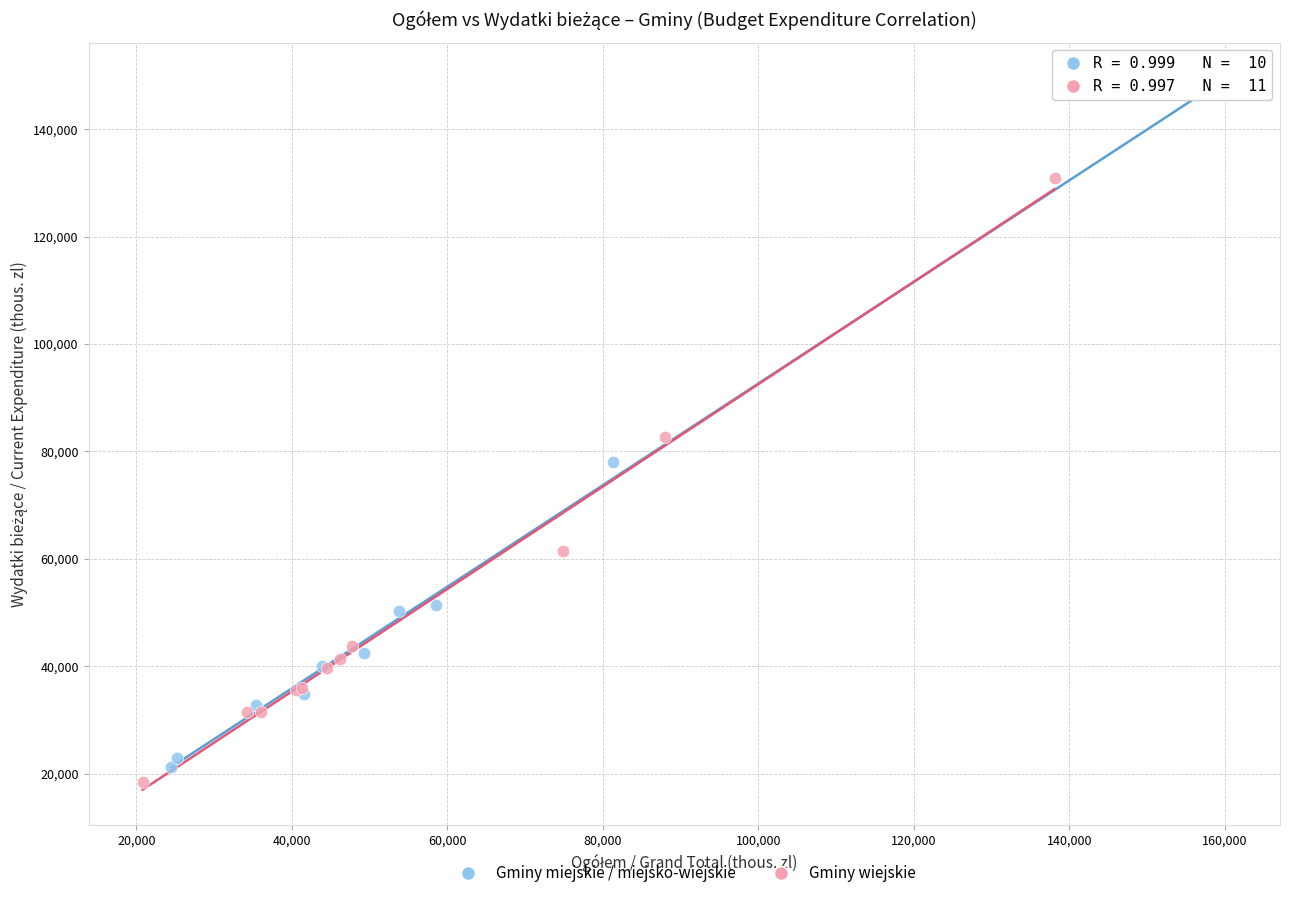

Which series has the largest Y range (max minus min)?

Gminy miejskie / miejsko-wiejskie